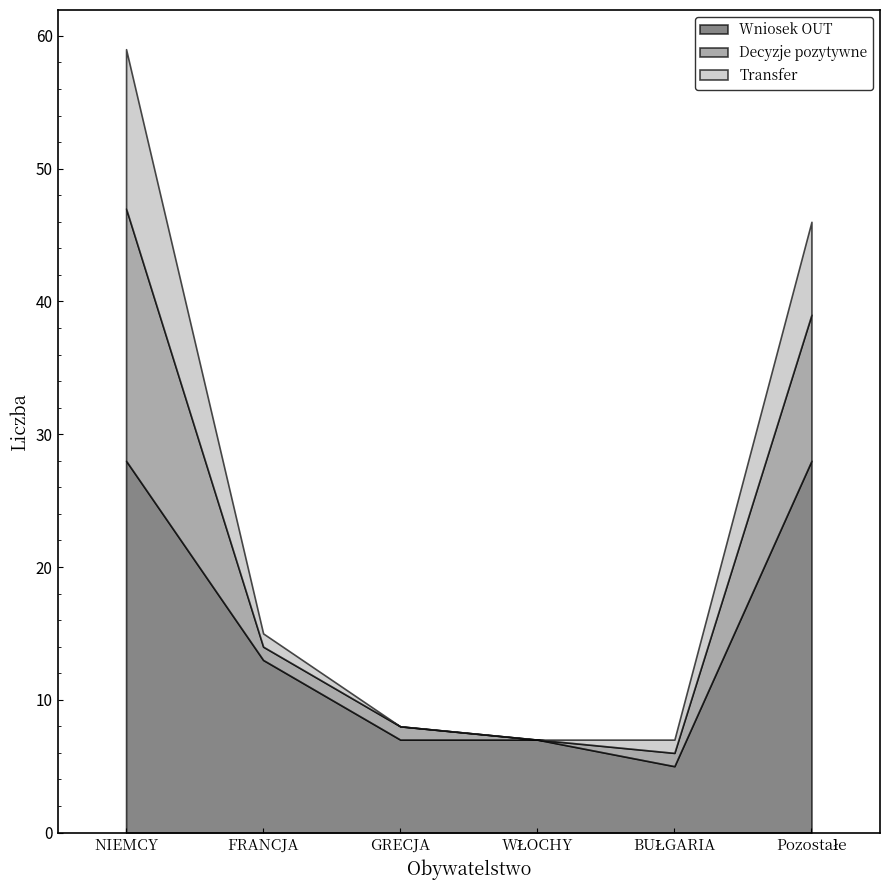

How many data points in Decyzje pozytywne are above 1?

2